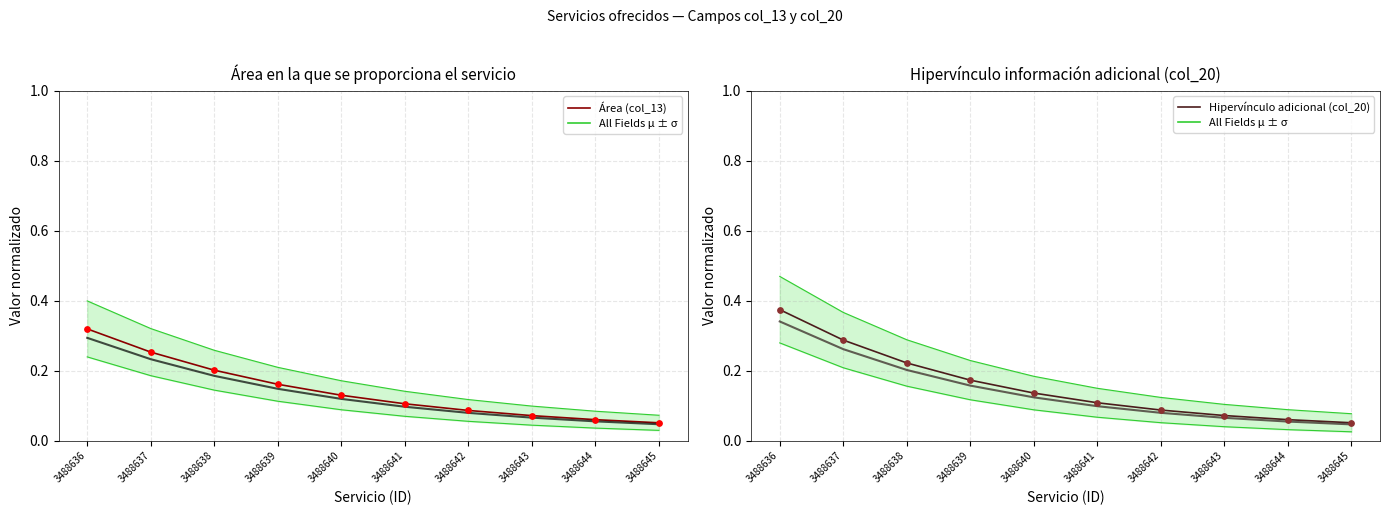

Which series has the largest Y range (max minus min)?

Hipervínculo adicional (col_20)